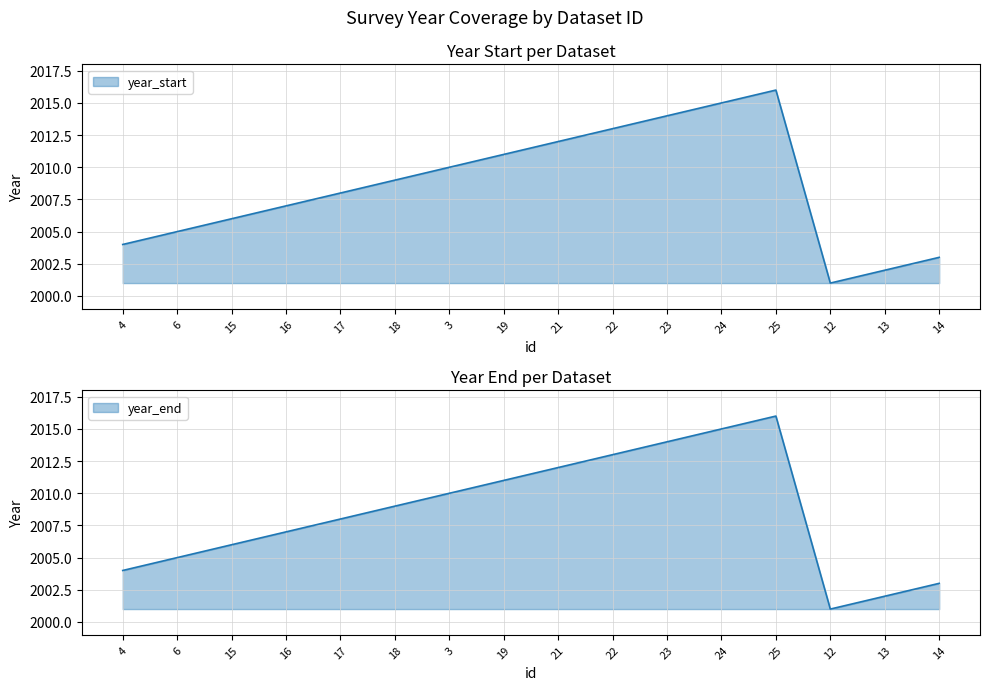

True or false: year_end and year_start intersect in this chart.

False